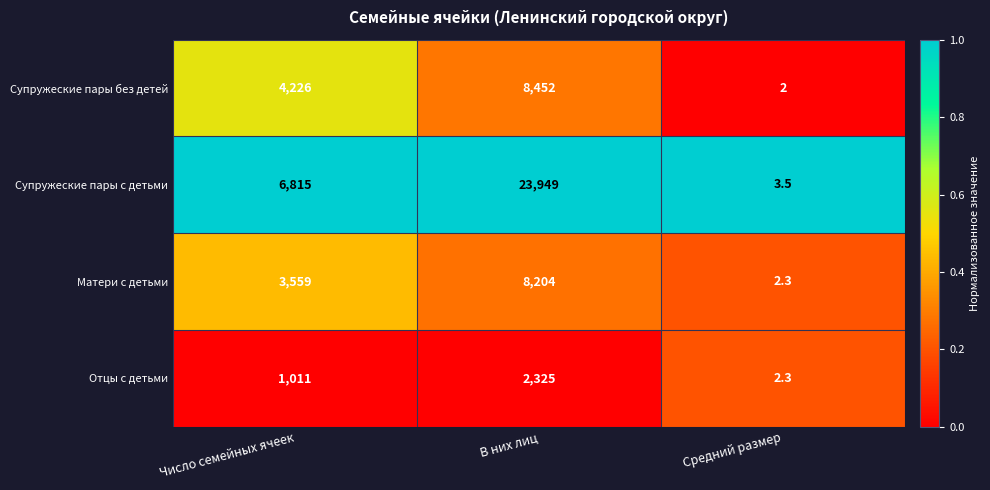

Reading left to right, what are all the values shown in this chart?

Супружеские пары без детей: Число семейных ячеек=4226.0	В них лиц=8452.0	Средний размер=2.0
Супружеские пары с детьми: Число семейных ячеек=6815.0	В них лиц=23949.0	Средний размер=3.5
Матери с детьми: Число семейных ячеек=3559.0	В них лиц=8204.0	Средний размер=2.3
Отцы с детьми: Число семейных ячеек=1011.0	В них лиц=2325.0	Средний размер=2.3